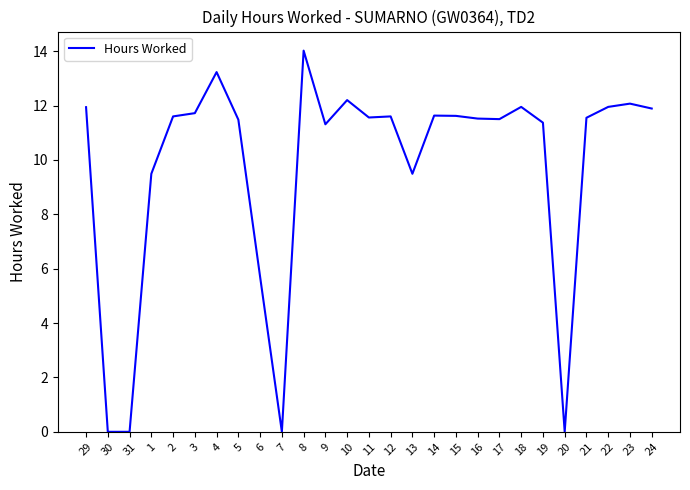

What position from the right is 13?

12